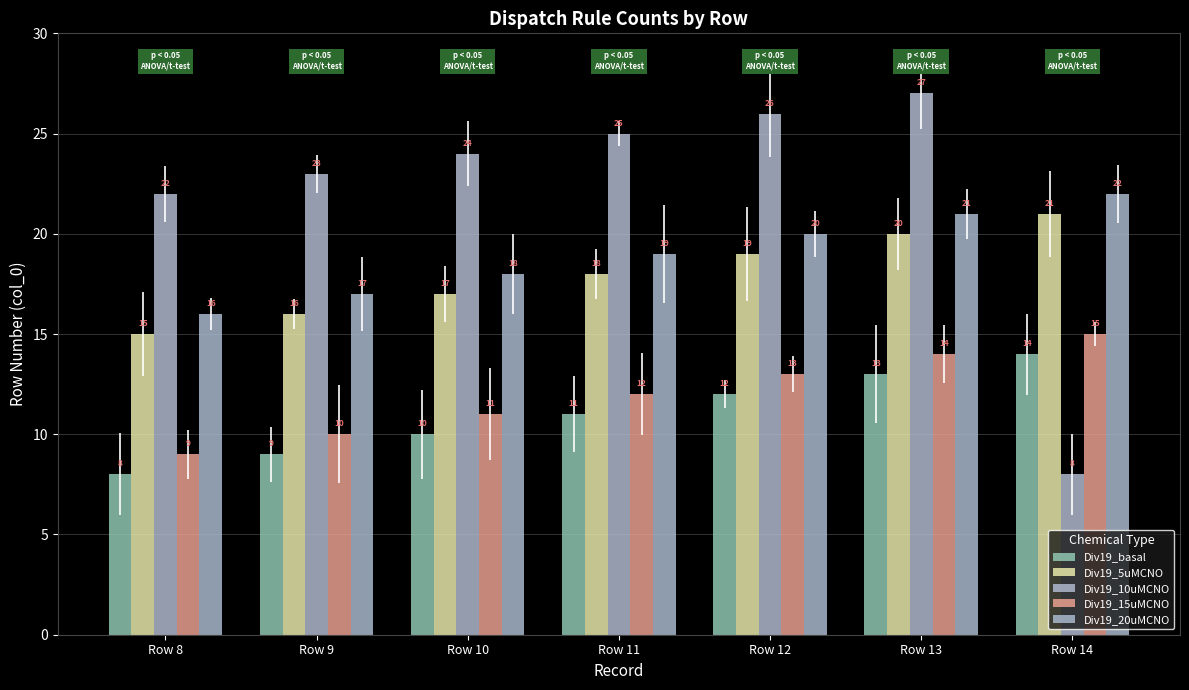

Between Row 8 and Row 9, which series saw the biggest shift?

Div19_basal